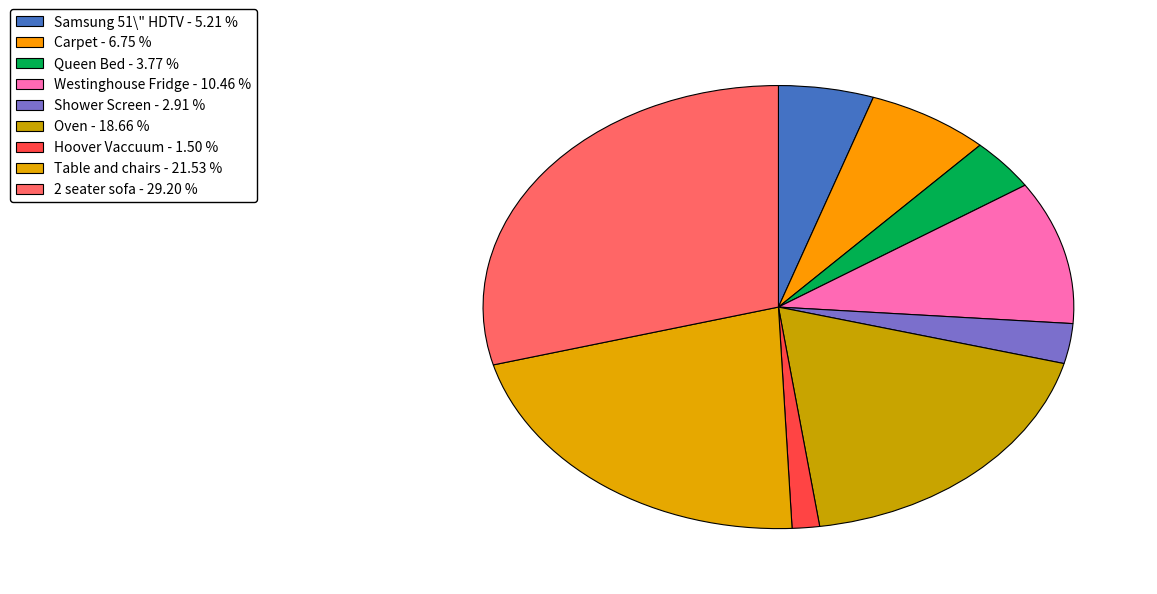

Count the number of slices in the pie.

9